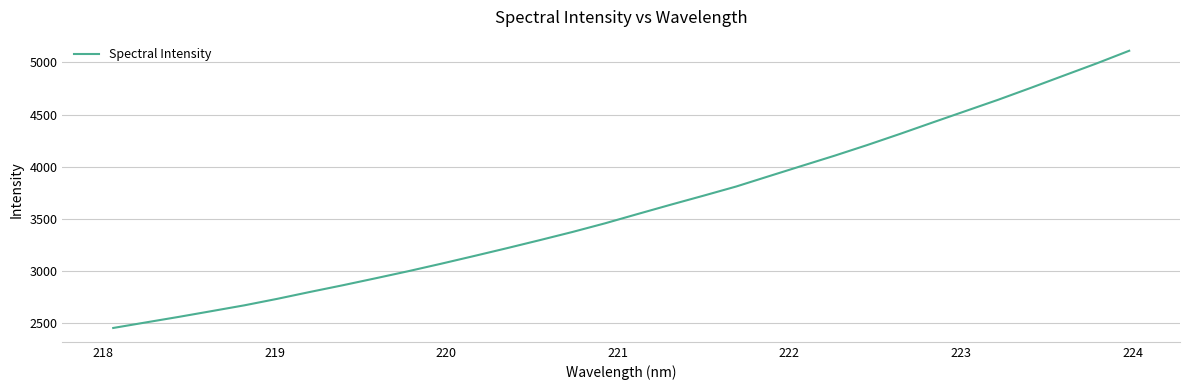

What is the maximum value shown in the chart?

5112.0